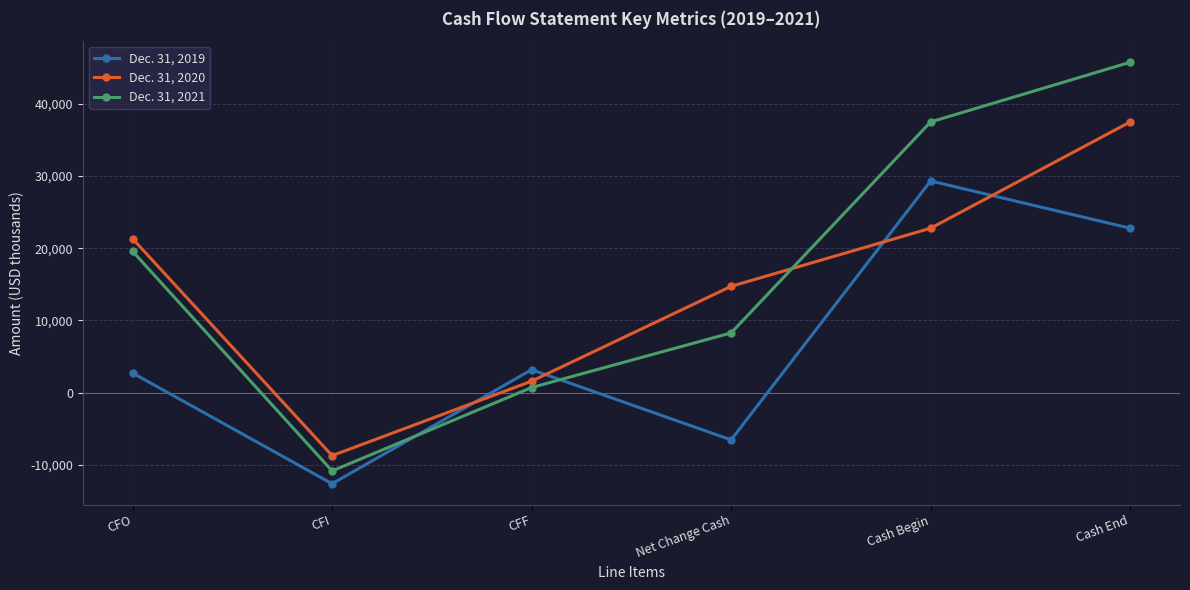

True or false: Dec. 31, 2021 and Dec. 31, 2020 intersect in this chart.

True